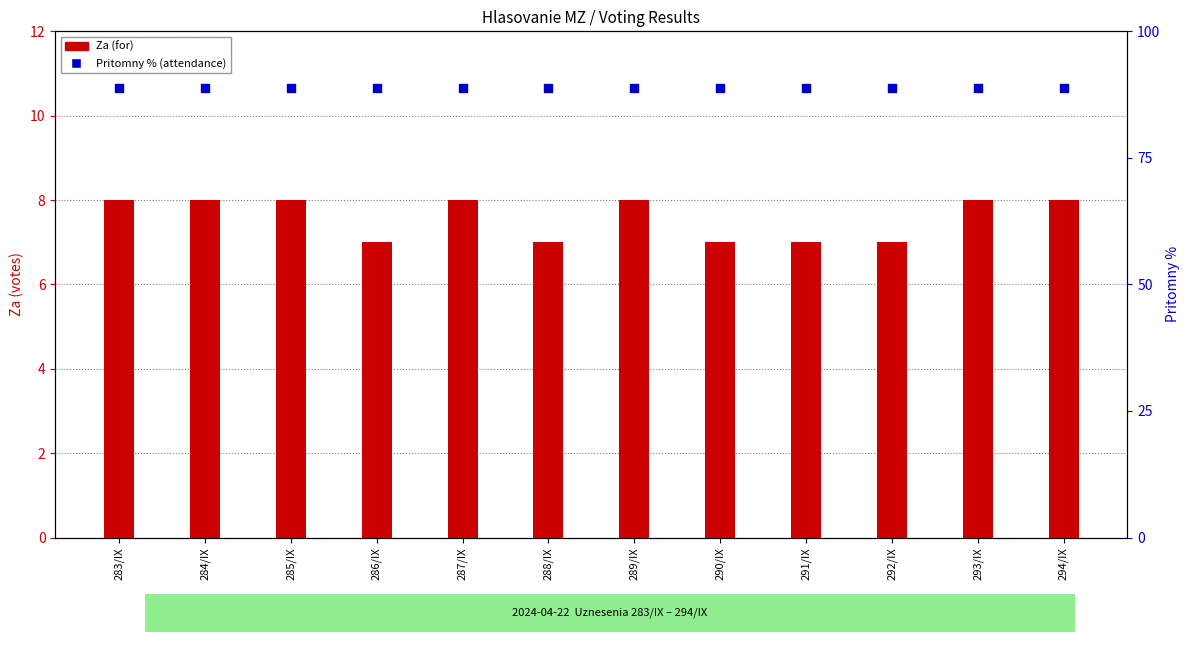

At which category is the sum across all series the highest?

283/IX